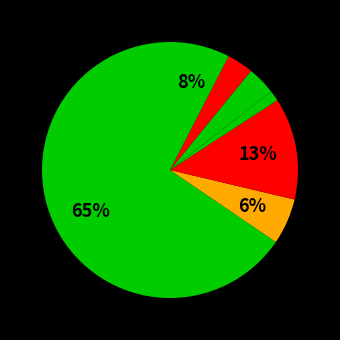

Is the sum of اعتماد آفرین پارسیان and افرا نماد پایدار greater than half?

No